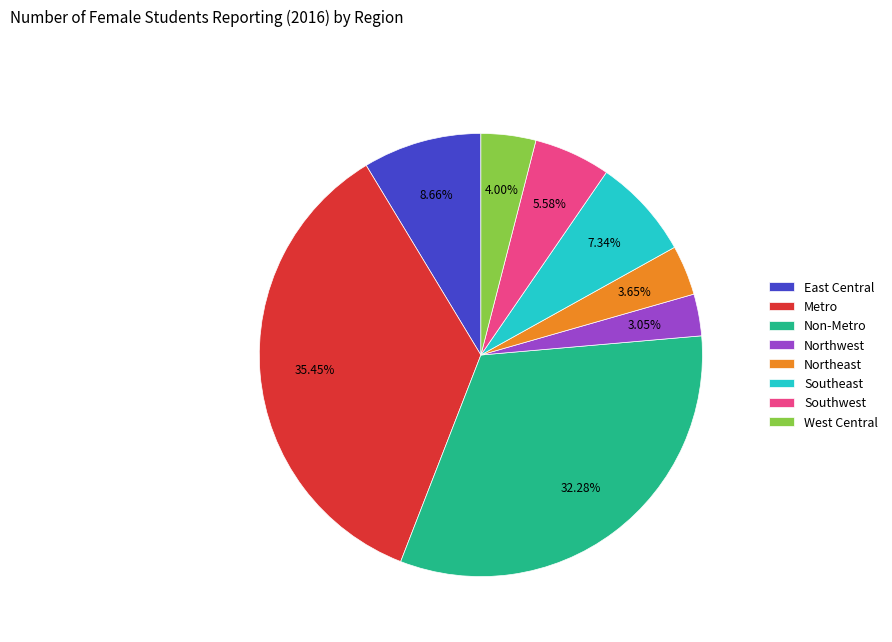

What is the ratio of the value at West Central to the value at Non-Metro?

0.1